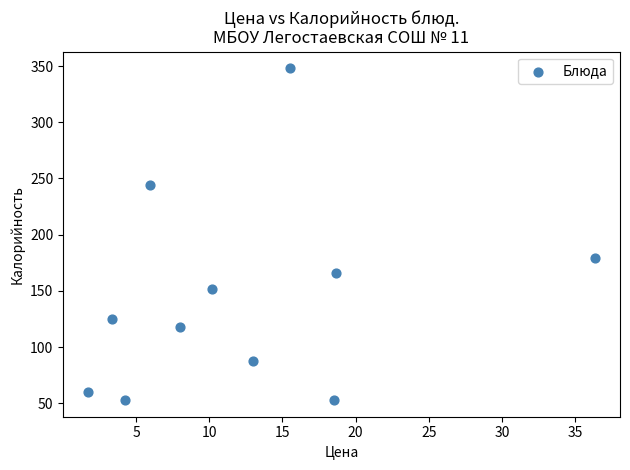

What is the average Y value?

144.2